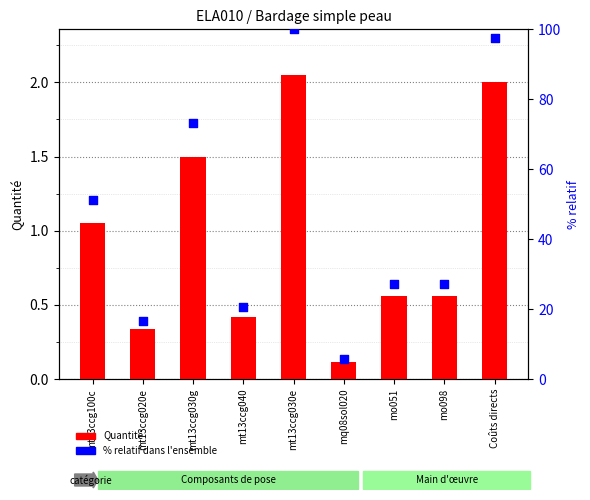

Which series has the largest total across all categories?

% relatif dans l'ensemble